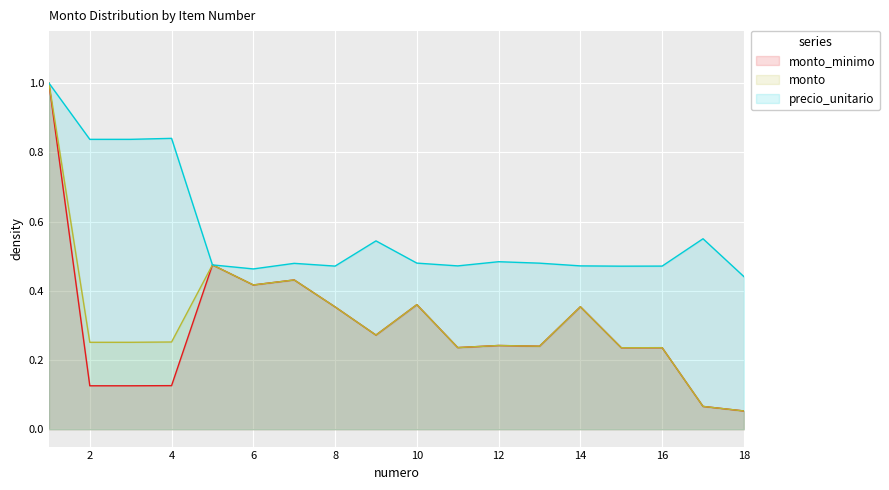

At which category is the sum across all series the highest?

1